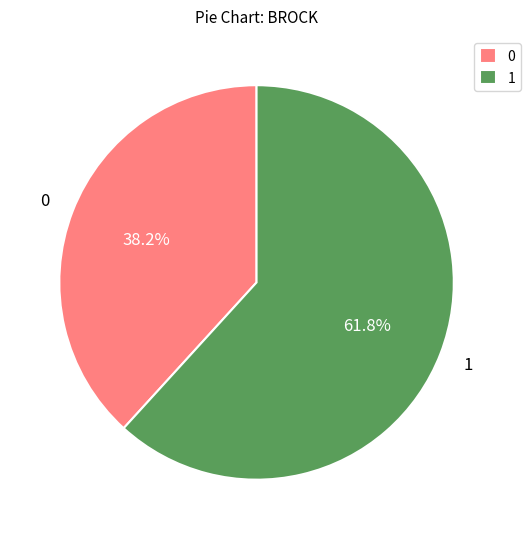

What is the ratio of the value at 1 to the value at 0?

1.6